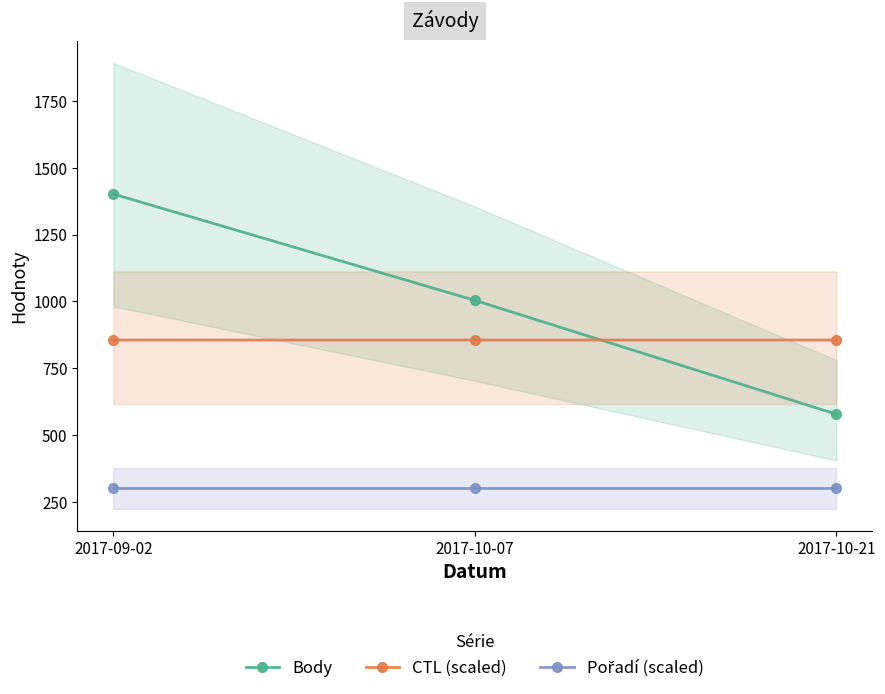

What is the value of the Body point at the 2nd from the left?

1004.0